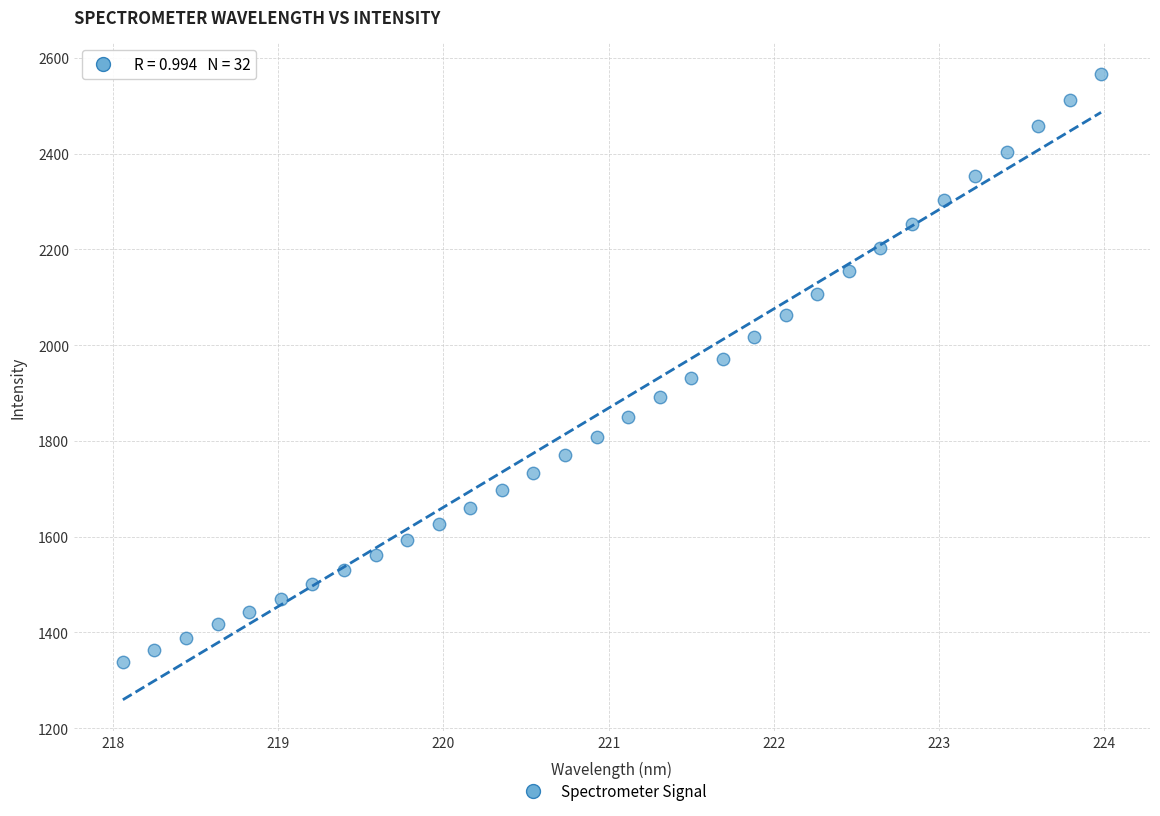

What is the range of X values (max minus min)?

5.9